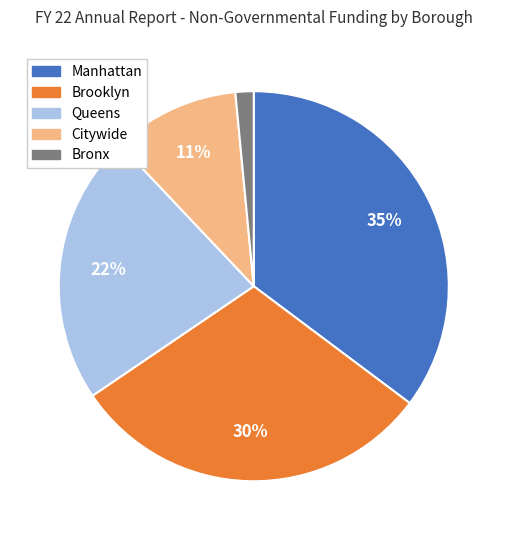

How many slices are in this pie chart?

5